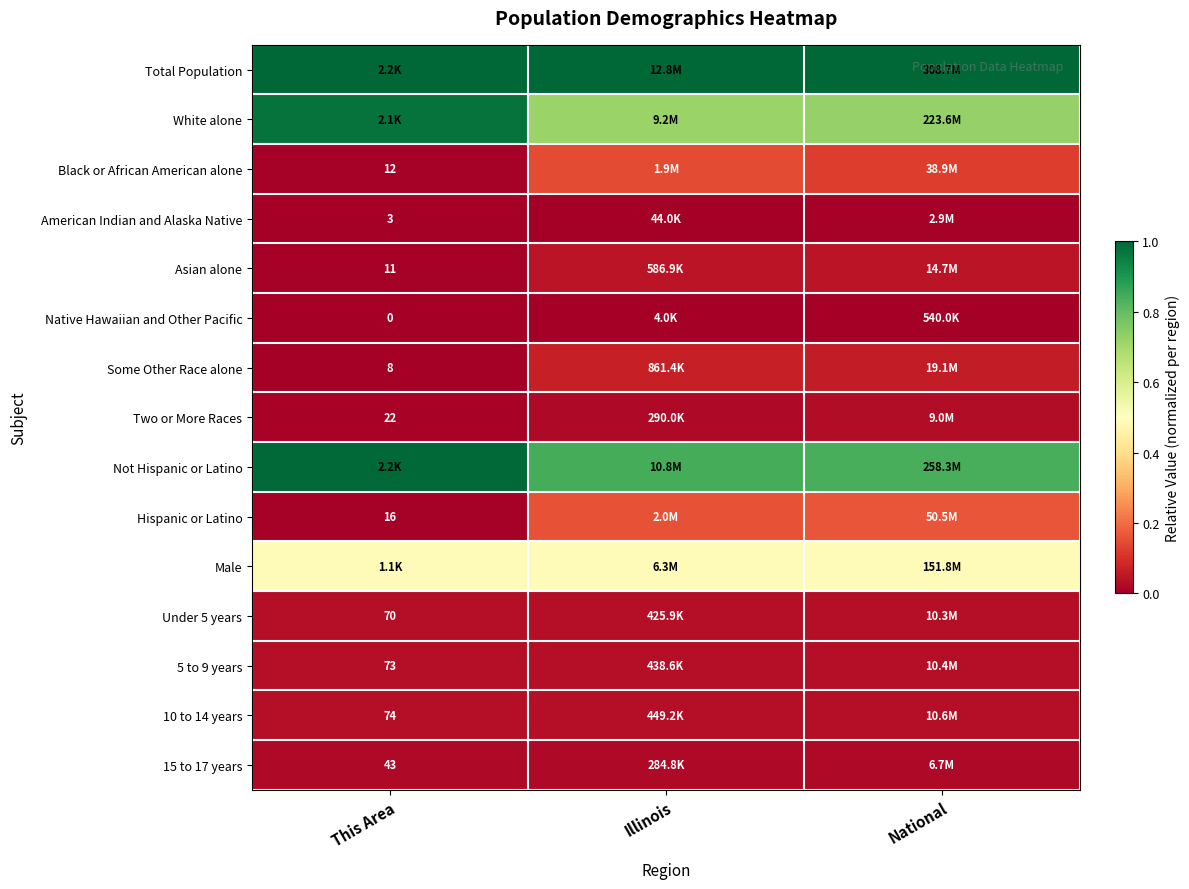

True or false: Native Hawaiian and Other Pacific has a value of 0.0 at This Area.

True